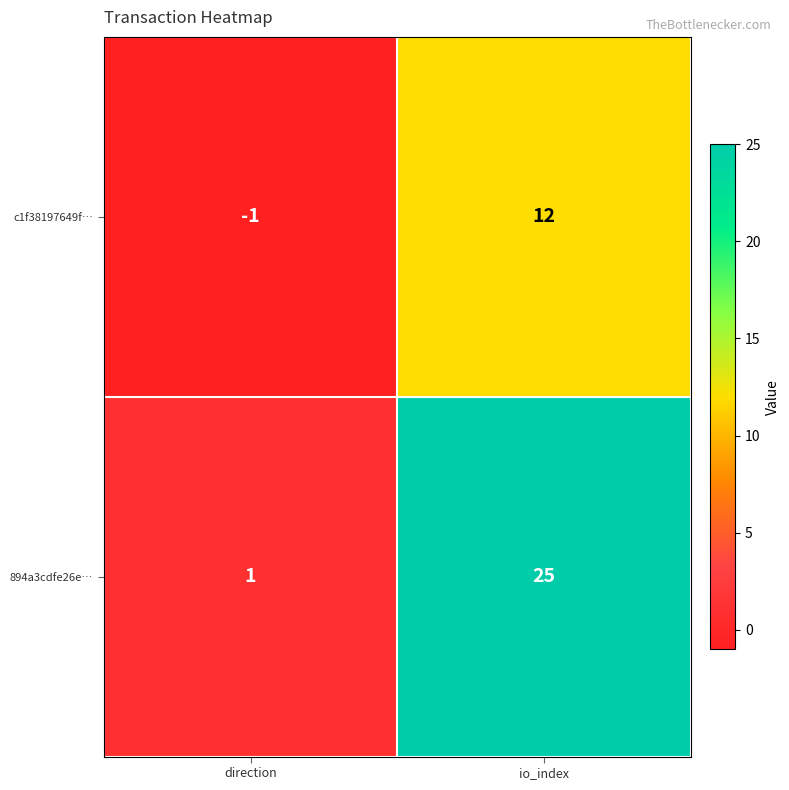

What is the difference between the highest and lowest values at direction?

2